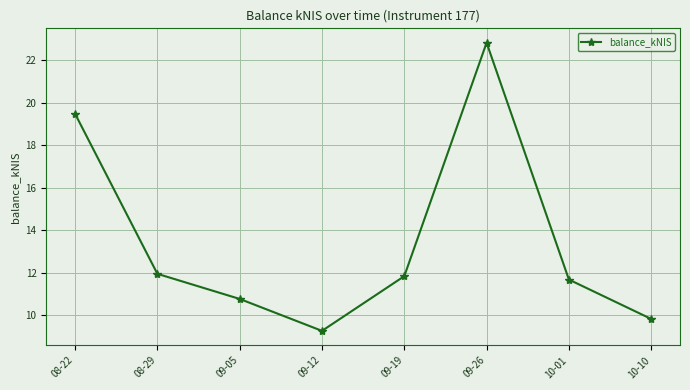

What is the sum of the values at 09-05 and 09-12?

20.0